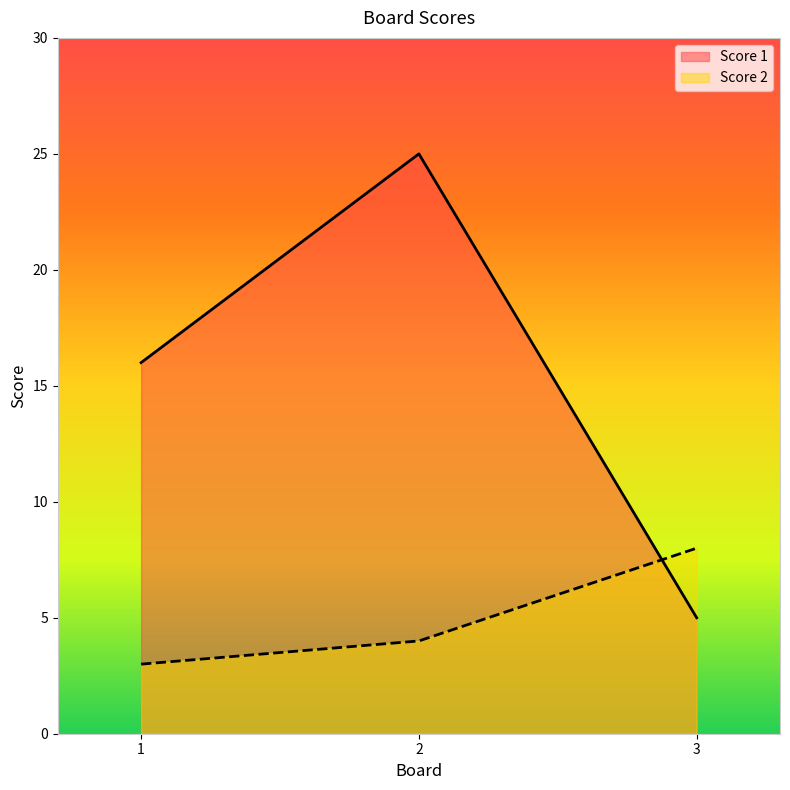

Which series has the widest spread of values?

Score 1